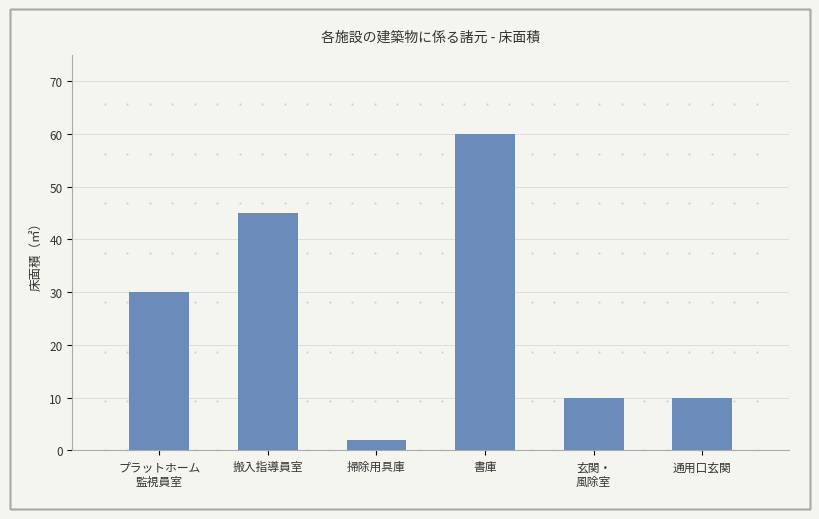

Are the bars horizontal?

No